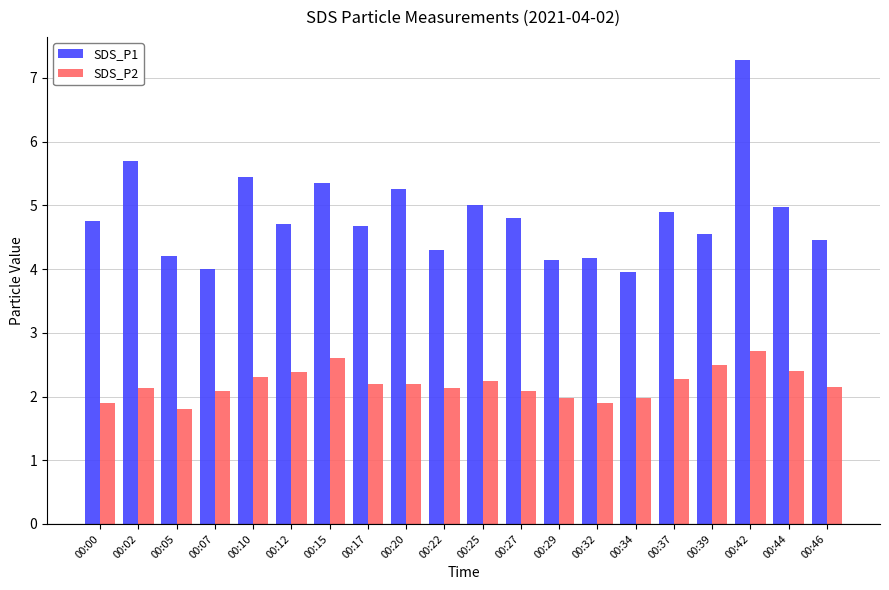

What is the average value of the SDS_P1 series?

4.8